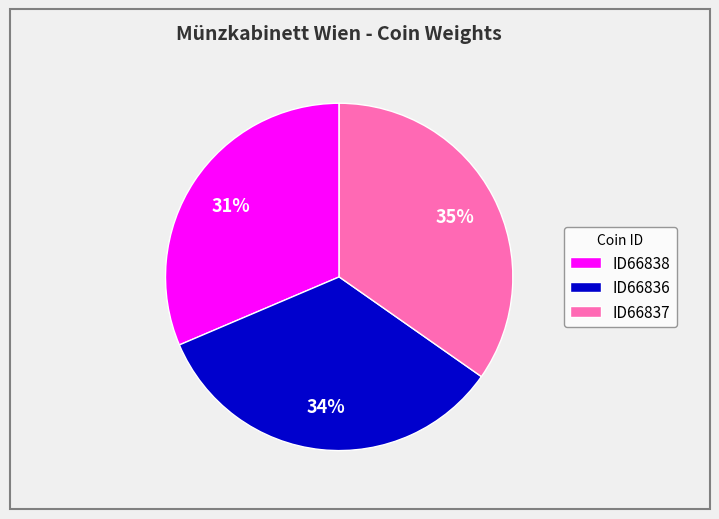

How many slices are in this pie chart?

3